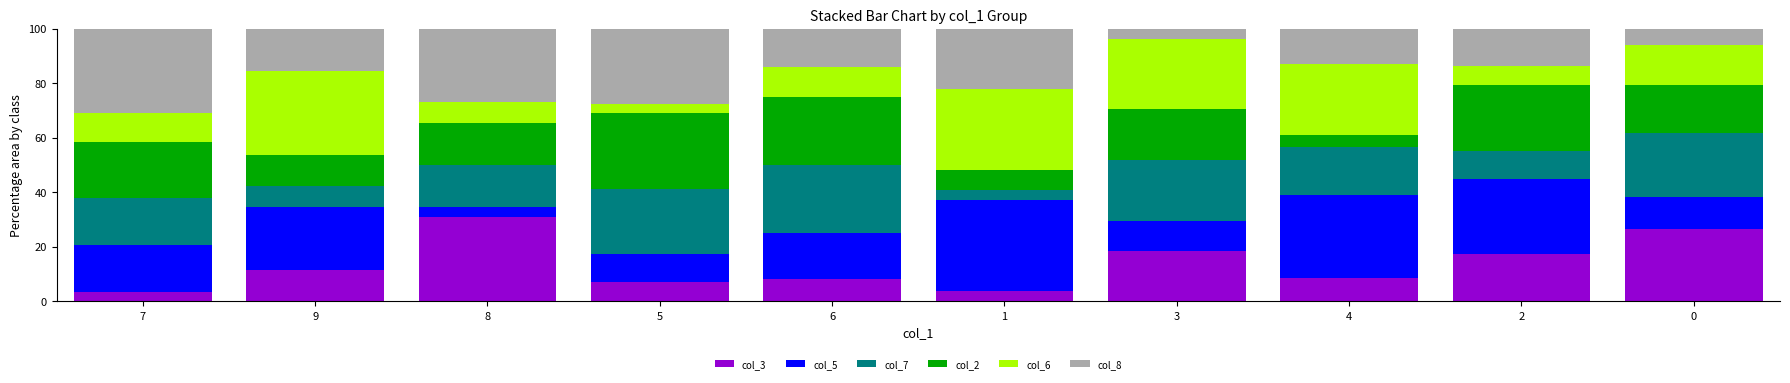

What is the maximum value for col_3?

30.8